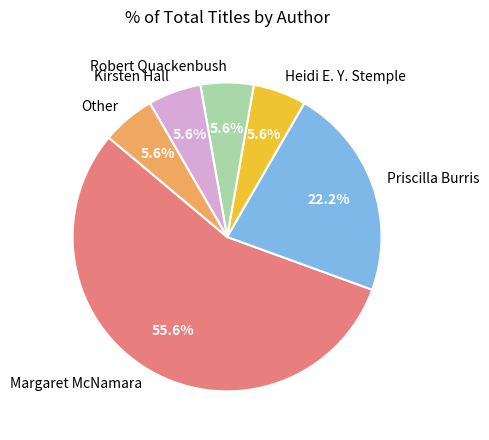

Which category accounts for the majority?

Margaret McNamara